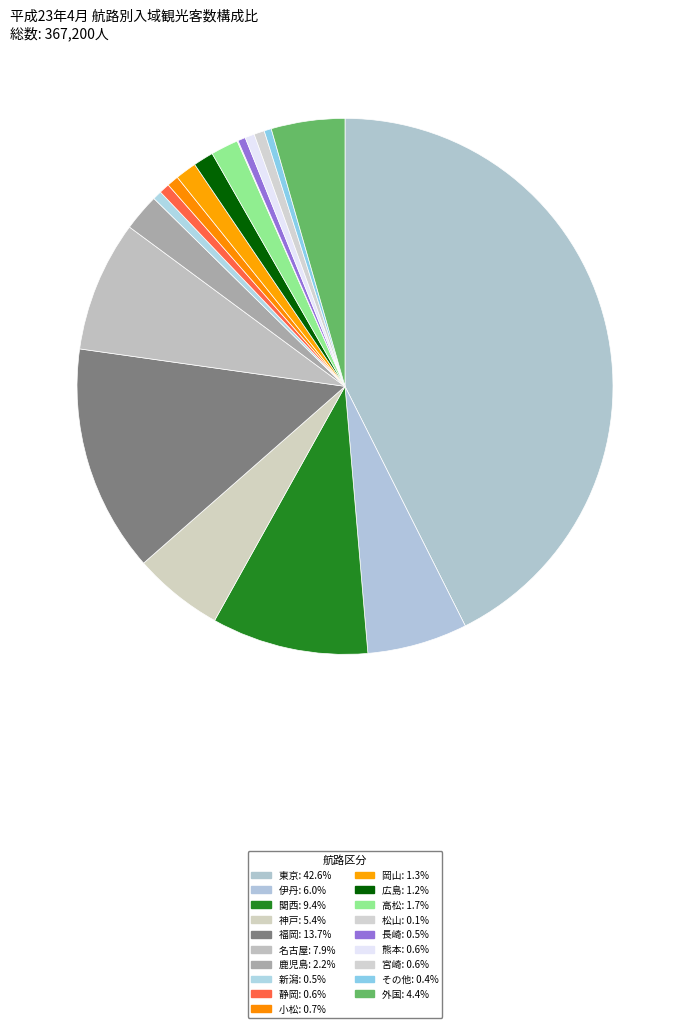

Approximately how many times larger is the value at 東京 compared to 福岡?

3.1